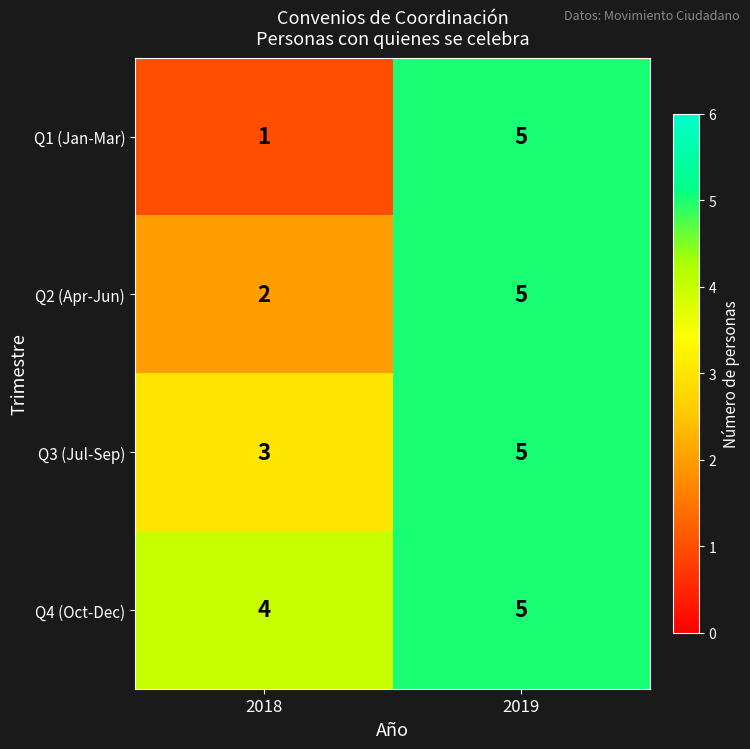

Which series has the largest total across all categories?

Q4 (Oct-Dec)